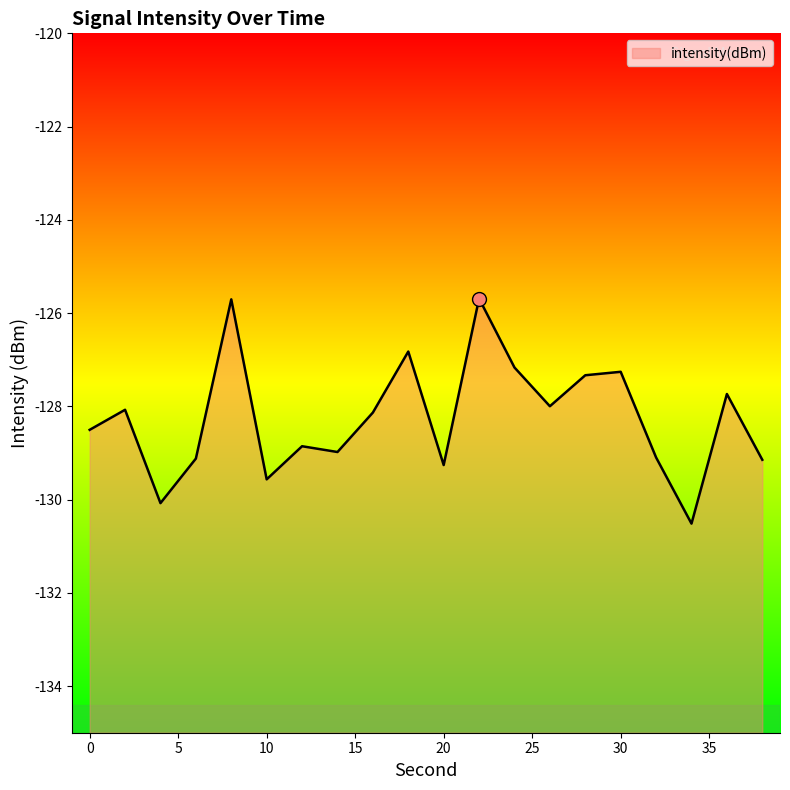

What is the sum of the values at 12 and 22?

-254.5